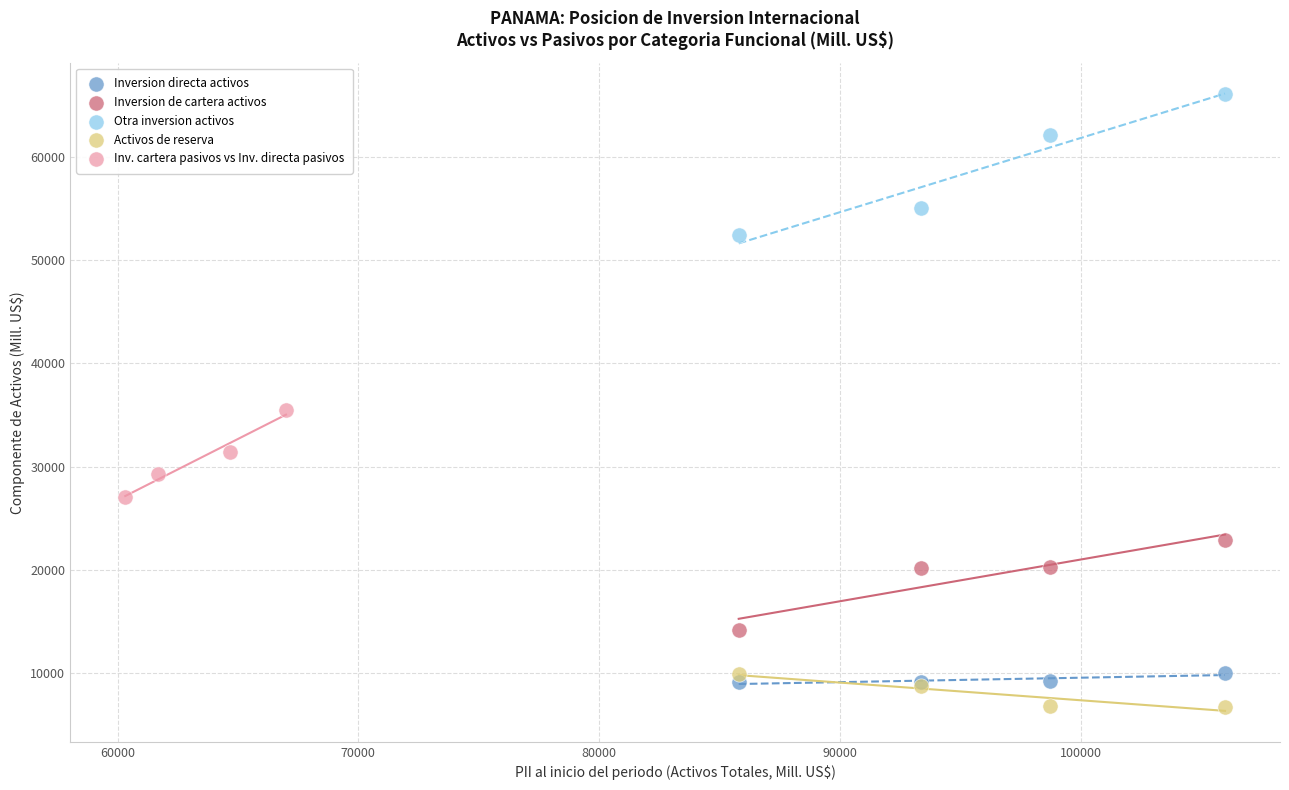

Which series contains the highest Y value?

Otra inversion activos